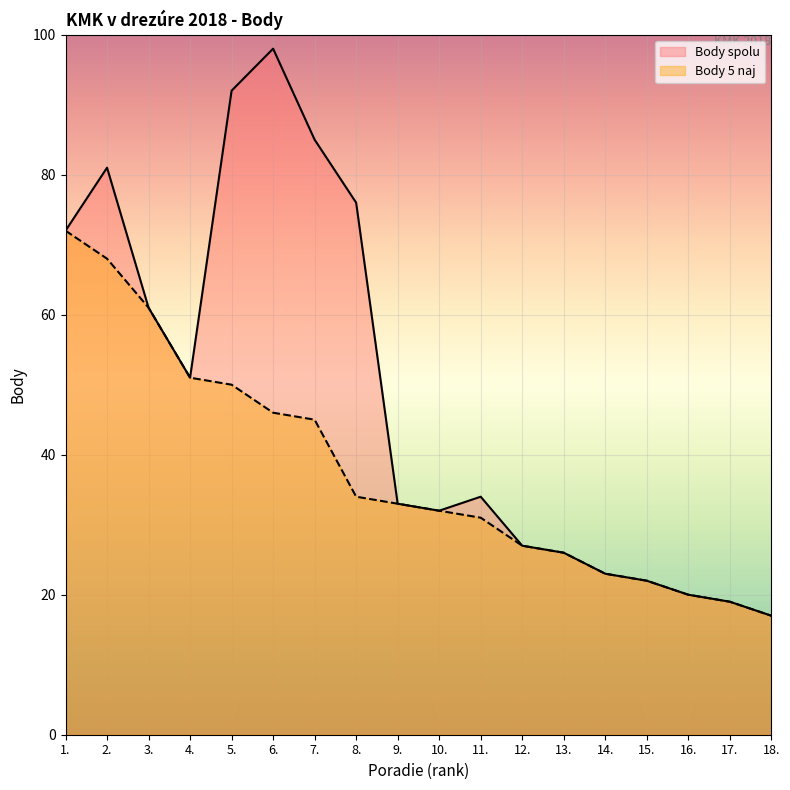

Which series changed the most between 2. and 10.?

Body spolu